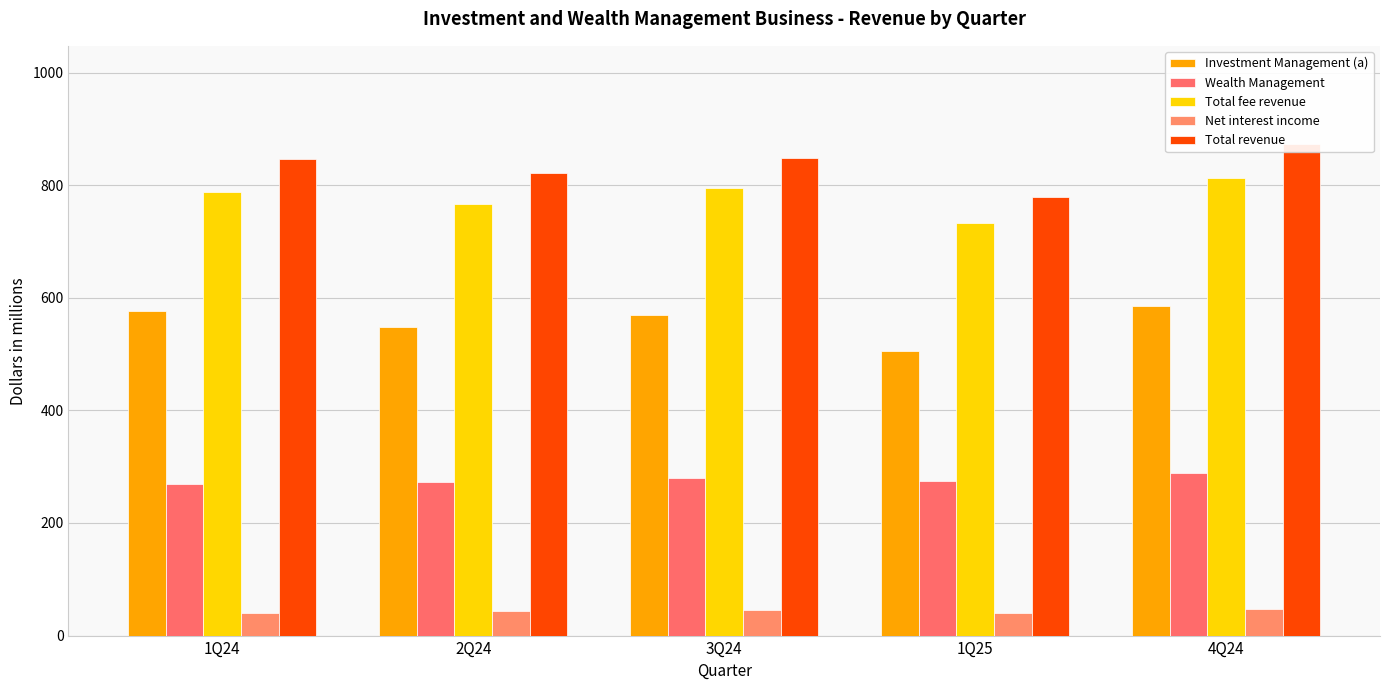

Which series has the largest total across all categories?

Total revenue